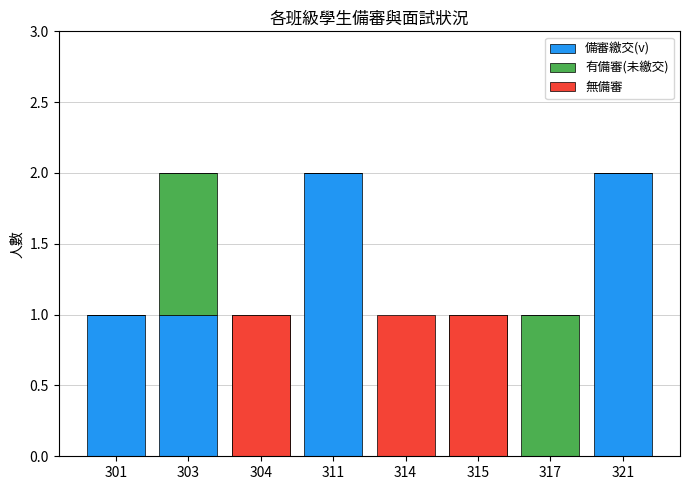

Where is 無備審 nearest to the value 0?

301